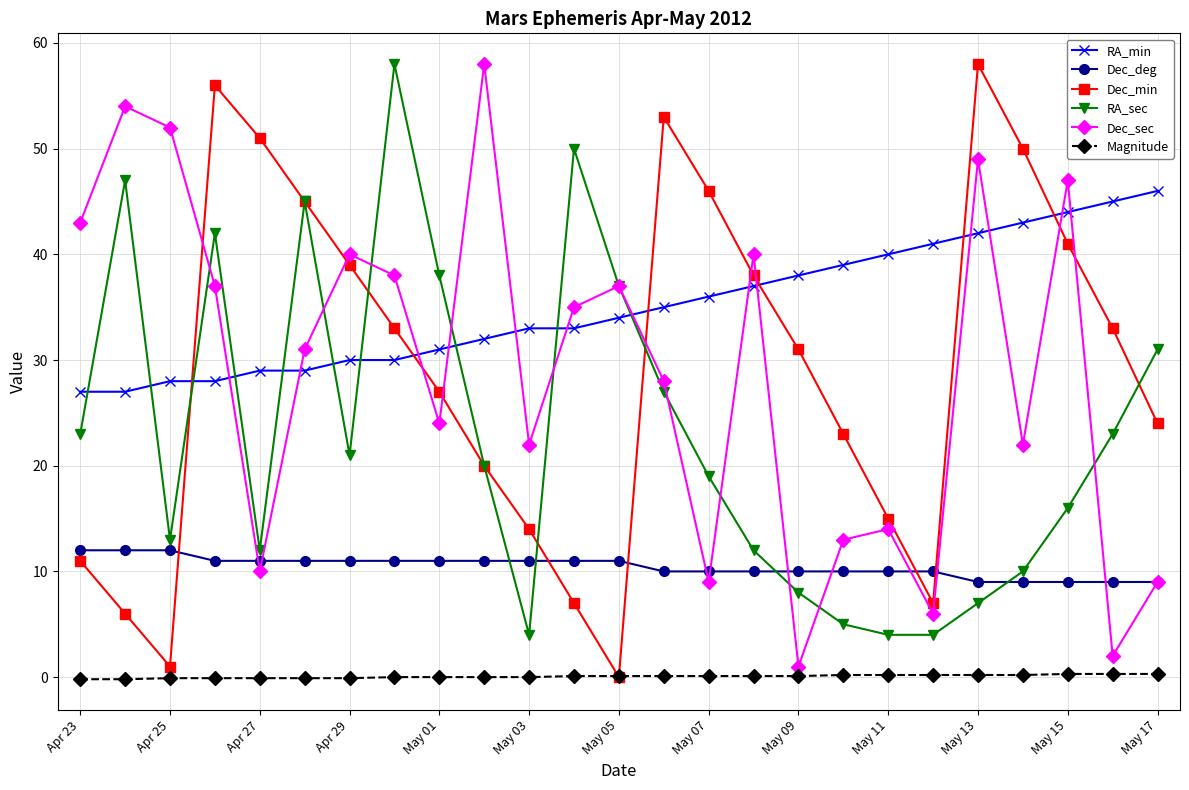

True or false: Magnitude and RA_min intersect in this chart.

False